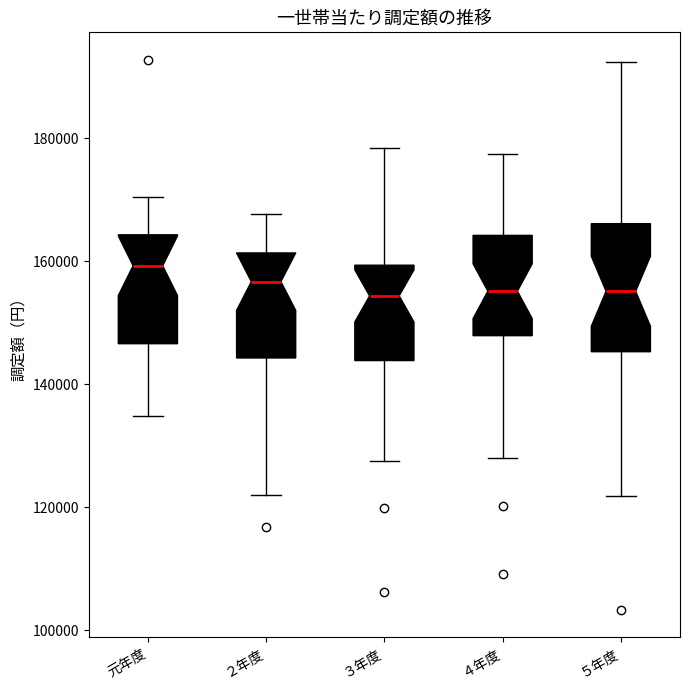

Which box's median line is the highest?

元年度